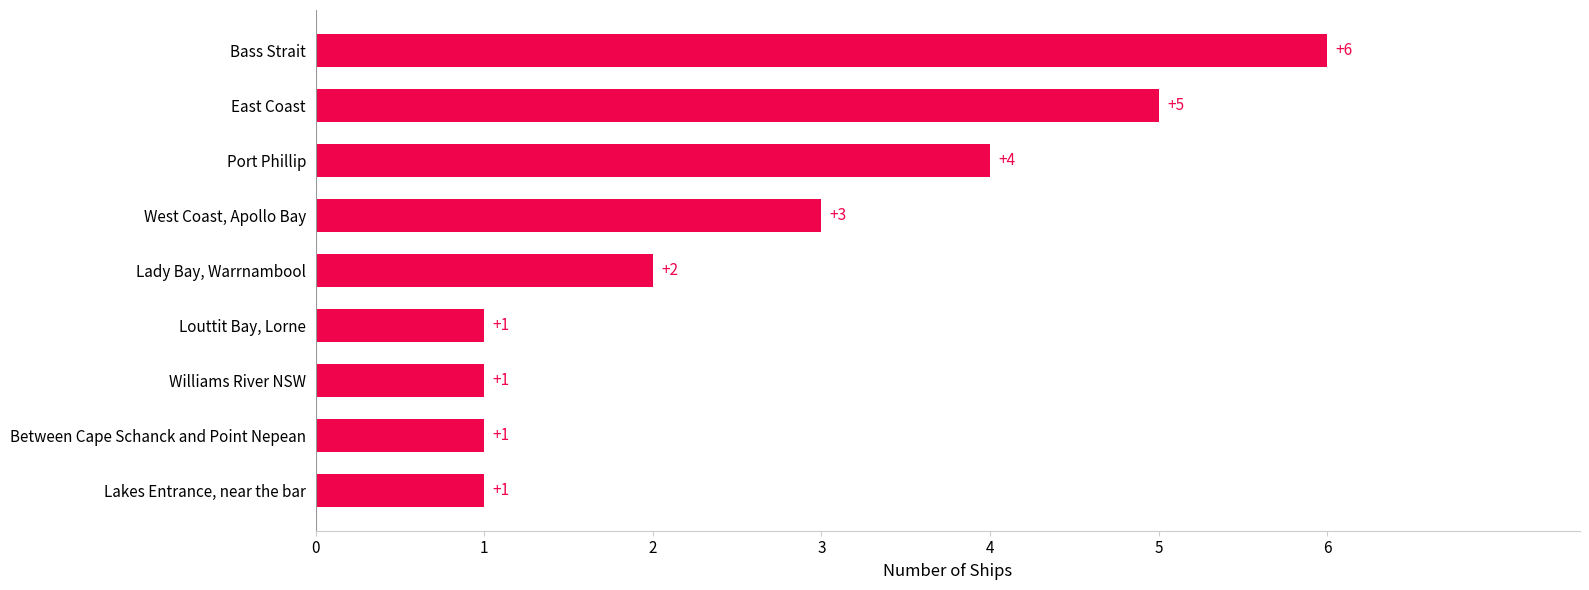

Reading bottom to top, list all the values displayed in this chart.

Lakes Entrance, near the bar=1	Between Cape Schanck and Point Nepean=1	Williams River NSW=1	Louttit Bay, Lorne=1	Lady Bay, Warrnambool=2	West Coast, Apollo Bay=3	Port Phillip=4	East Coast=5	Bass Strait=6